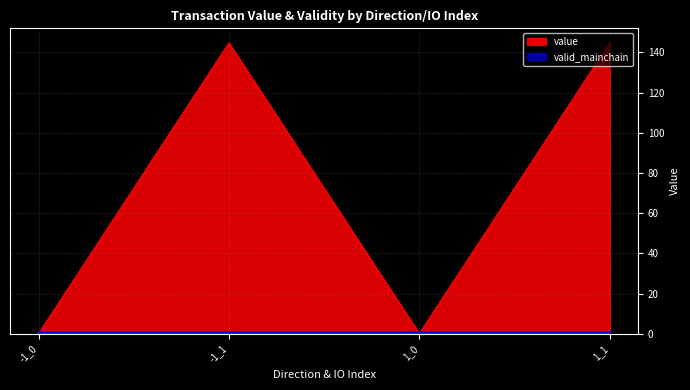

At which category does the data reach its first local peak?

-1_1